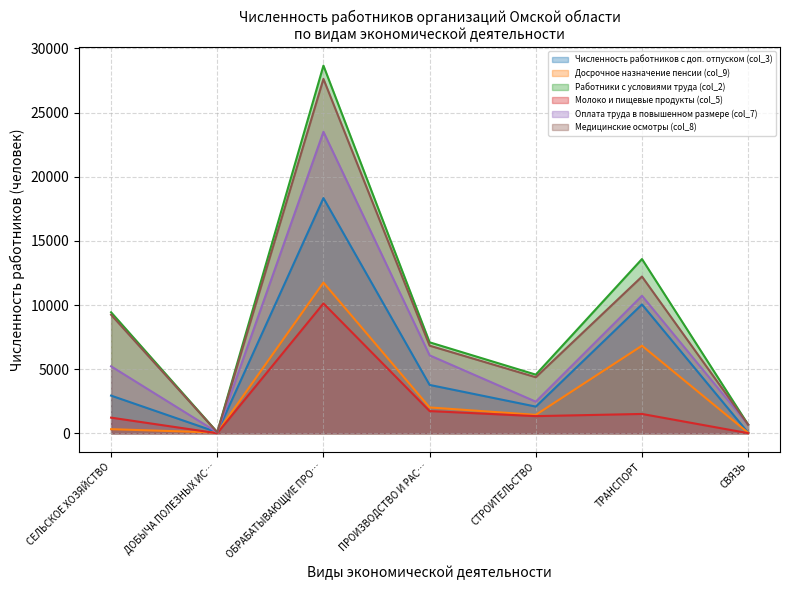

Does the chart display data point markers on the line(s)?

No